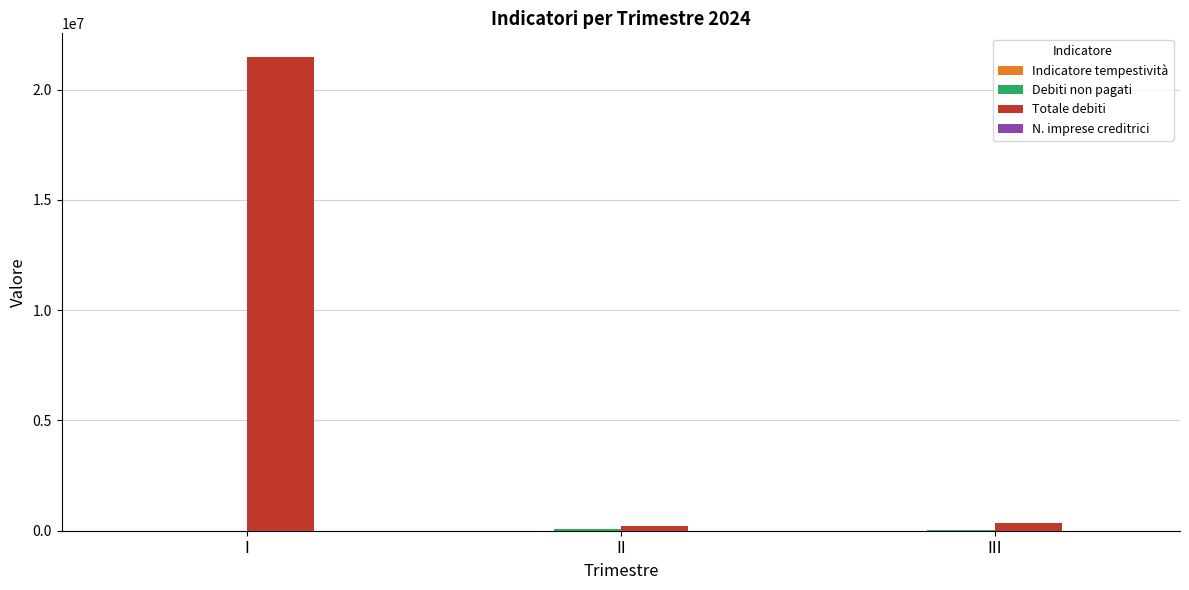

At which category does the chart reach its peak across all series?

I